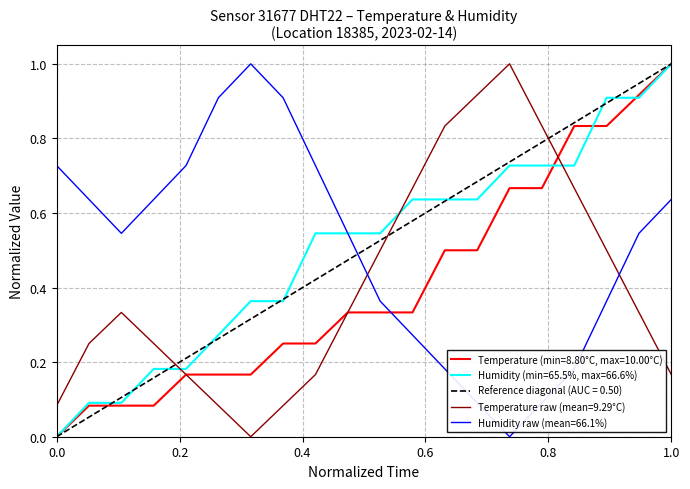

Which series ends up on top after the final intersection of temperature and humidity?

humidity